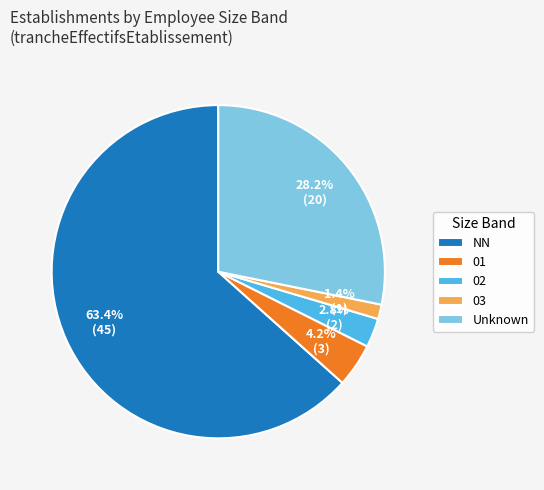

Which slice is the smallest?

03